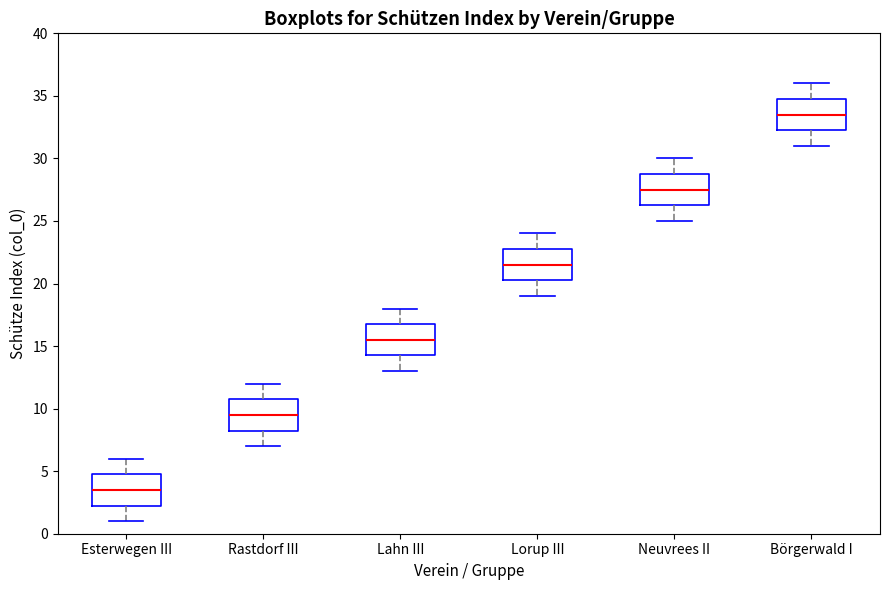

Where does the upper whisker of the box for Neuvrees II end on the y-axis? The values are not printed on the chart, so give them approximately, as read against the axis.

30.0